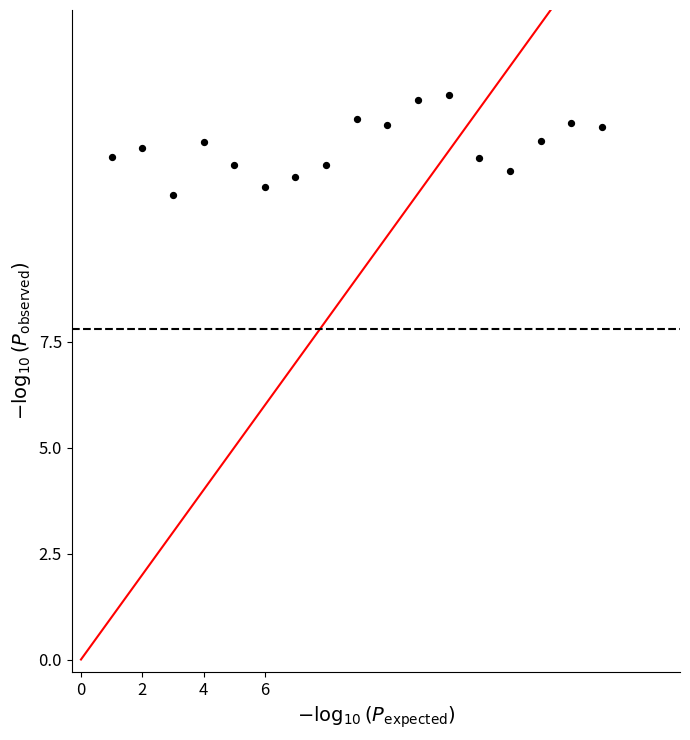

What is the range of X values (max minus min)?

16.0